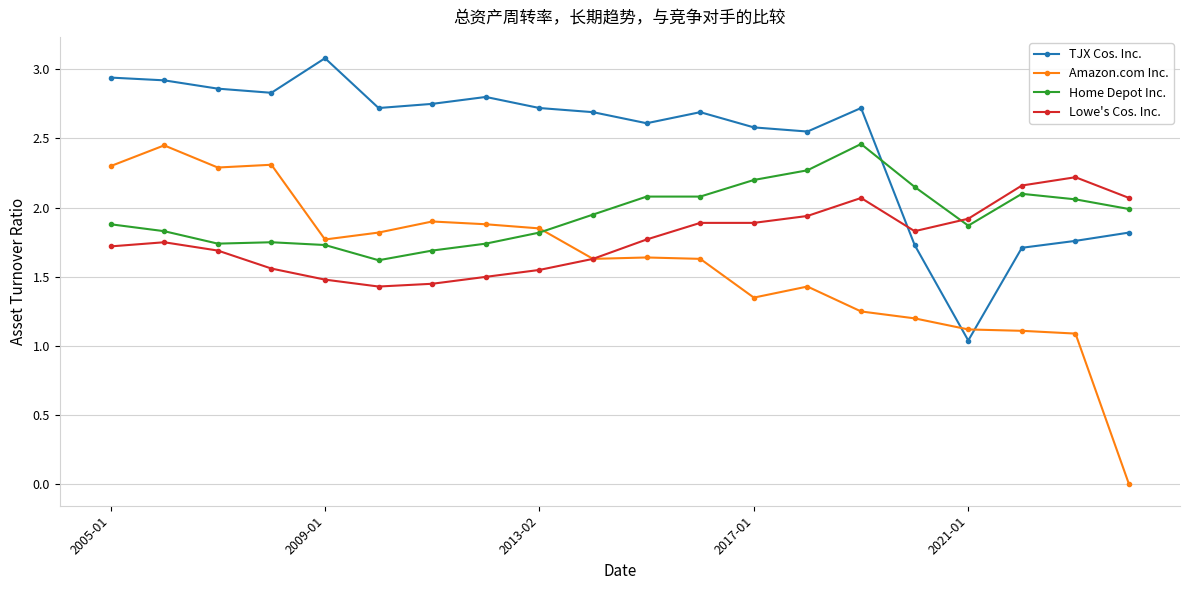

True or false: Home Depot Inc. has more than 2 points higher than both neighbors.

True